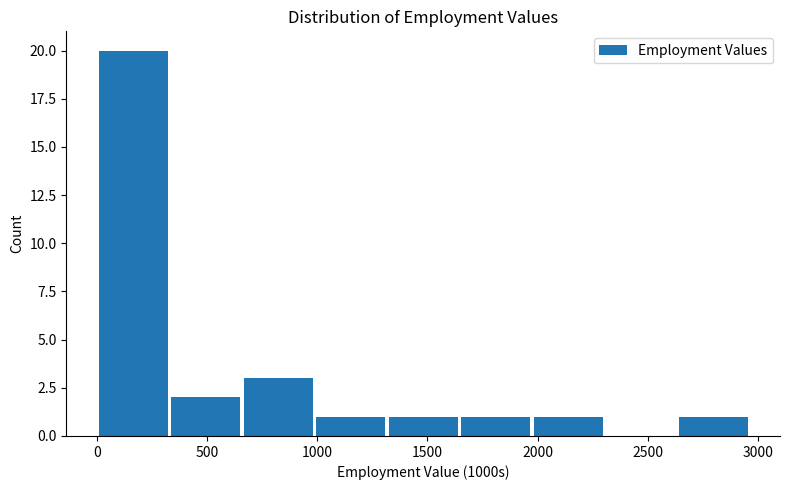

Reading left to right, transcribe this chart: for each bar, give the range it covers on the x-axis and its height. Neither the bar edges nor the heights are printed on the chart, so give them approximately, as read against the axes.

0 to 350: 20
350 to 650: 2
650 to 1000: 3
1000 to 1300: 1
1300 to 1650: 1
1650 to 2000: 1
2000 to 2300: 1
2300 to 2650: 0
2650 to 2950: 1